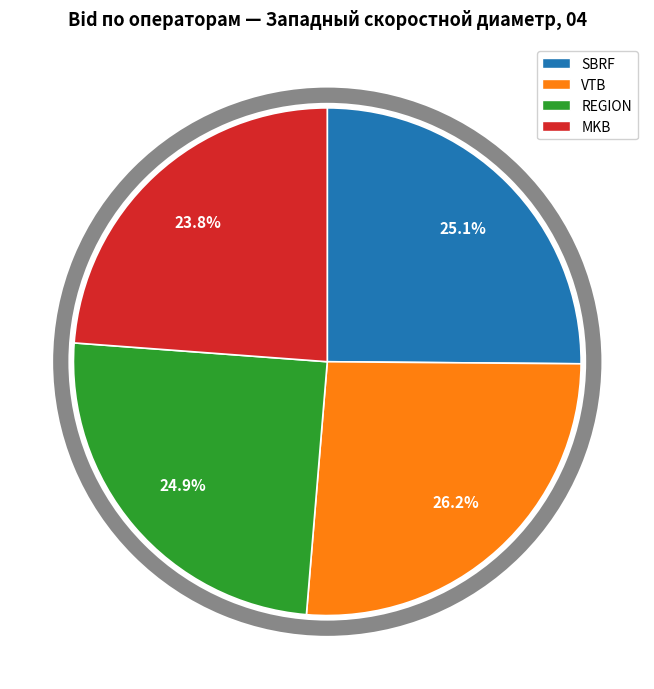

To the nearest percent, what is the combined percentage of REGION and VTB?

51%